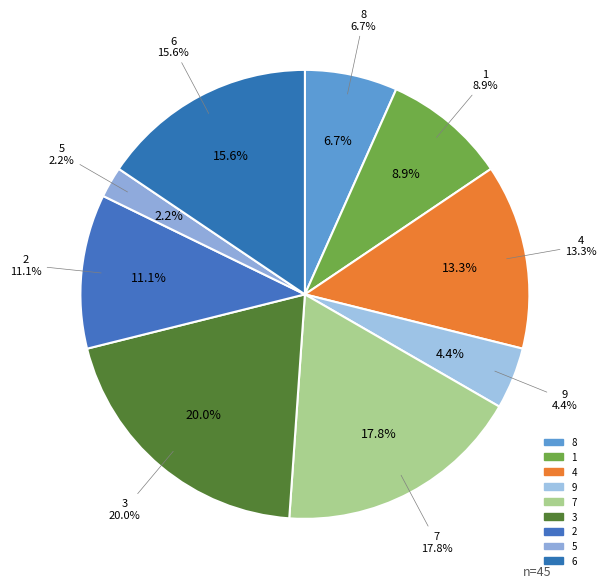

How many segments does this pie chart have?

9